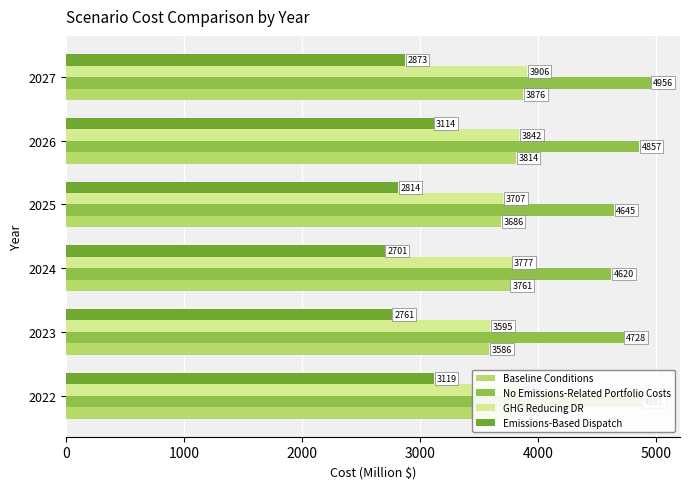

What is the approximate value of Baseline Conditions at 2025?

3686.0